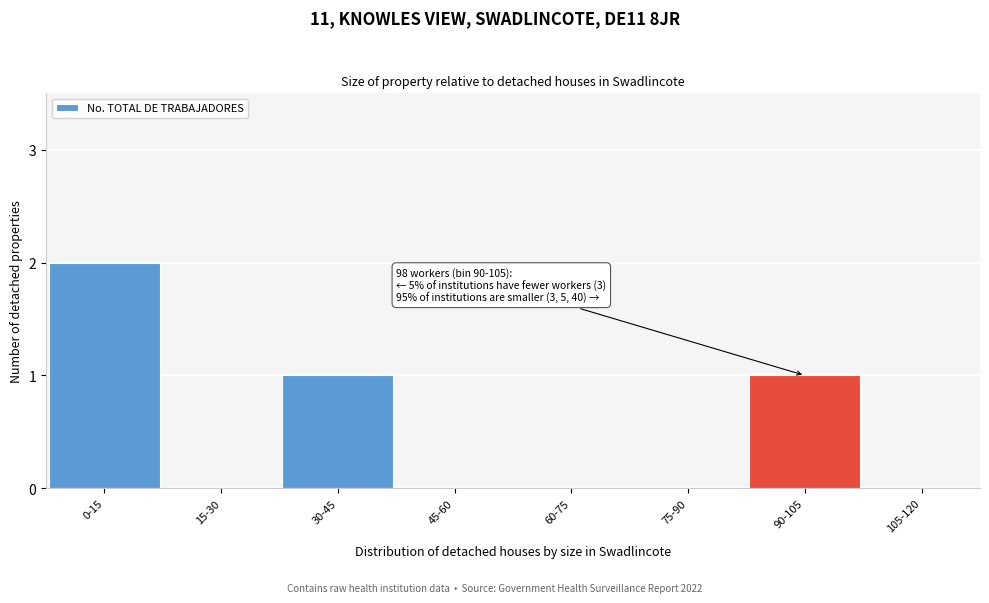

Reading left to right, transcribe all the data shown in this chart.

0-15=2	15-30=0	30-45=1	45-60=0	60-75=0	75-90=0	90-105=1	105-120=0